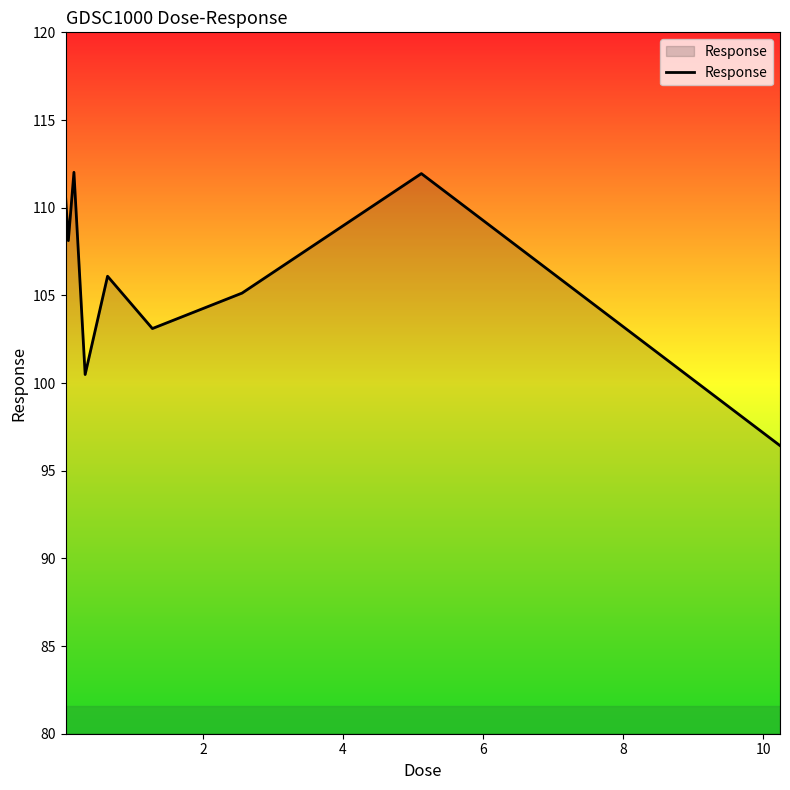

What is the minimum value shown in the chart?

96.4